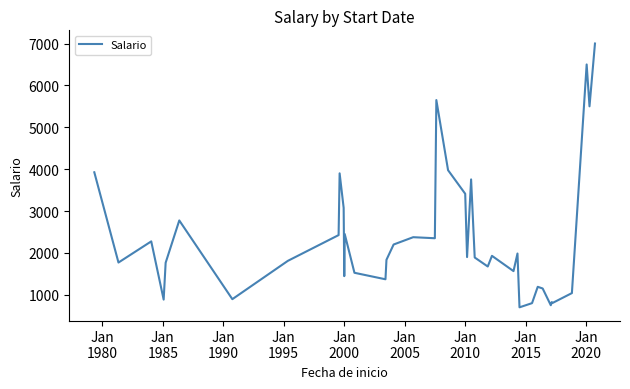

What is the minimum value shown in the chart?

700